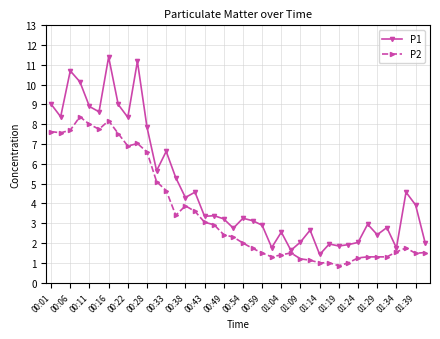

What is the greatest value displayed?

11.4